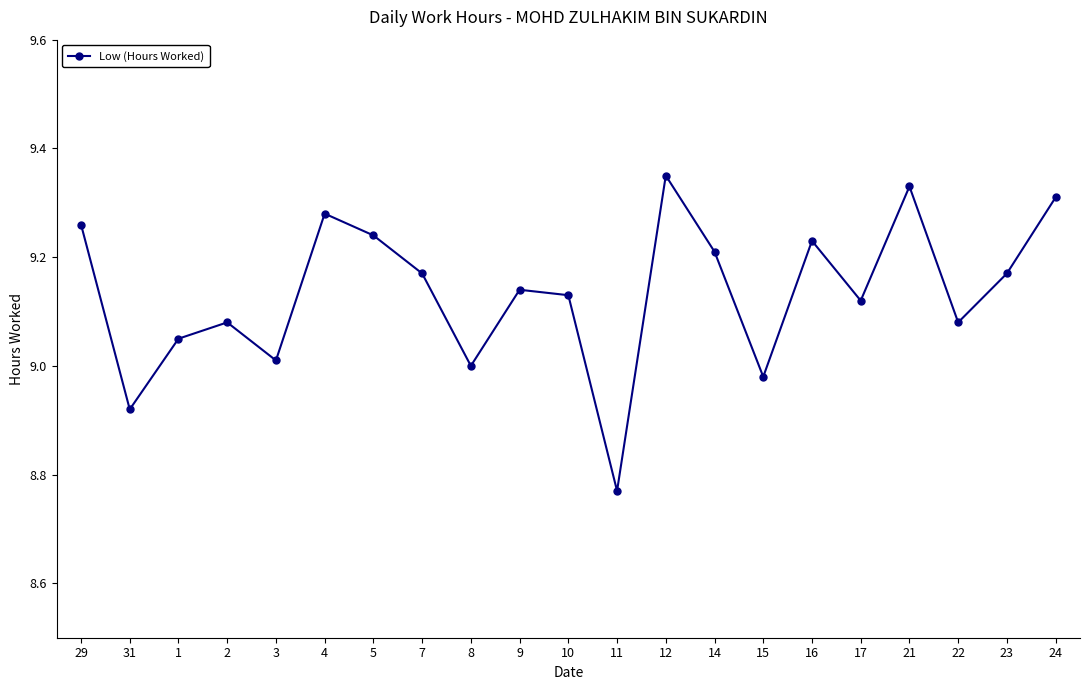

Is this an area chart (filled region under the line)?

No